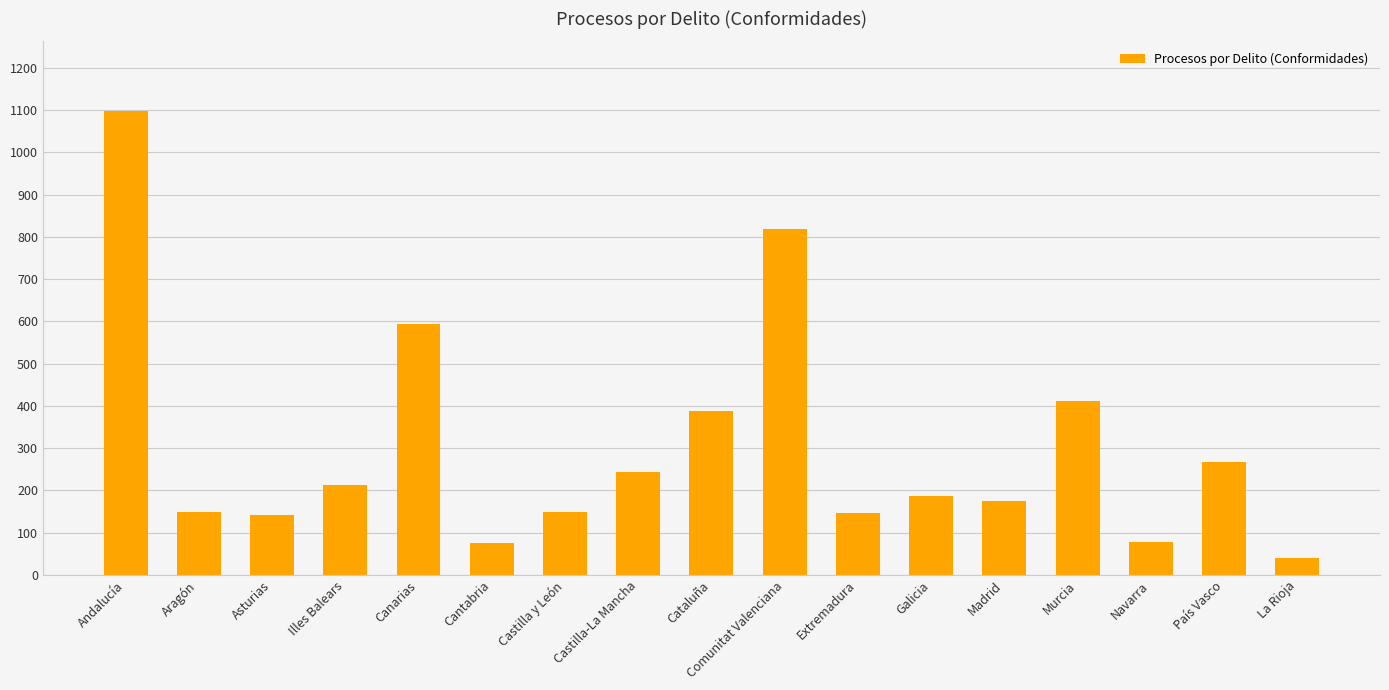

Between Cantabria and Canarias, which is larger?

Canarias